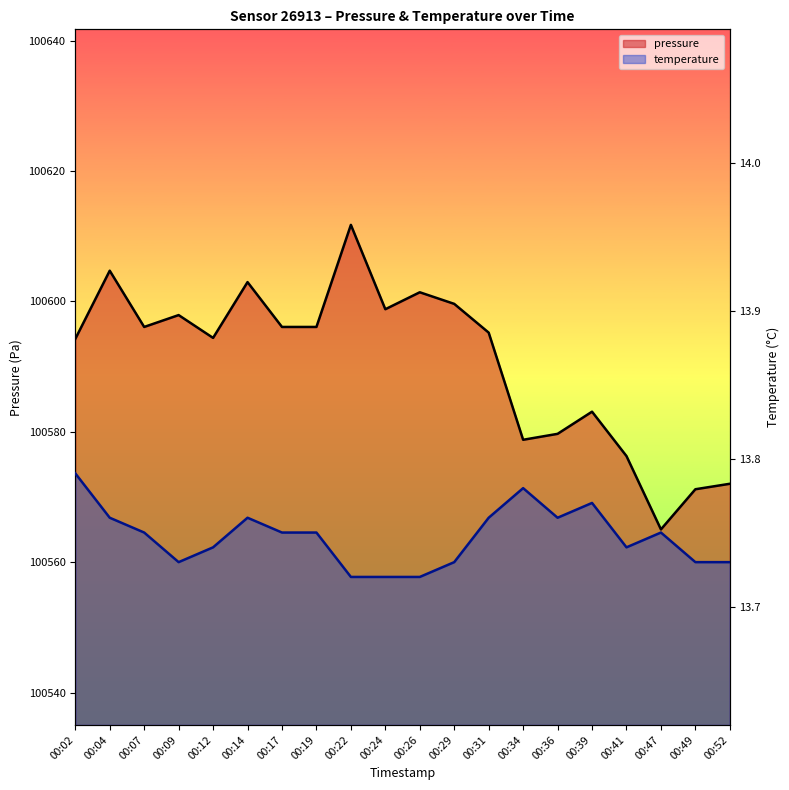

What is the sum of all temperature values?

274.9